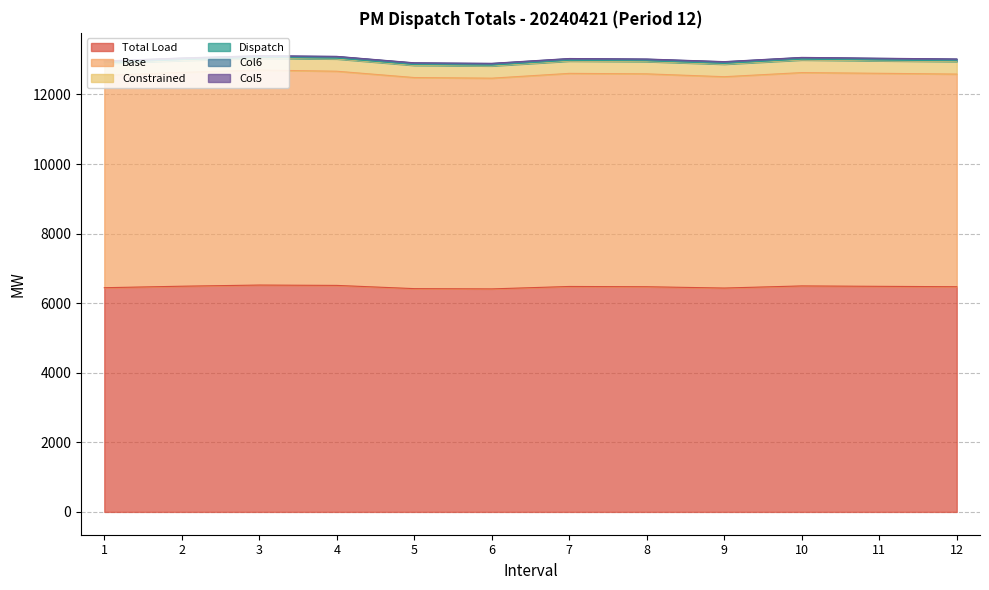

Does the chart display data point markers on the line(s)?

No